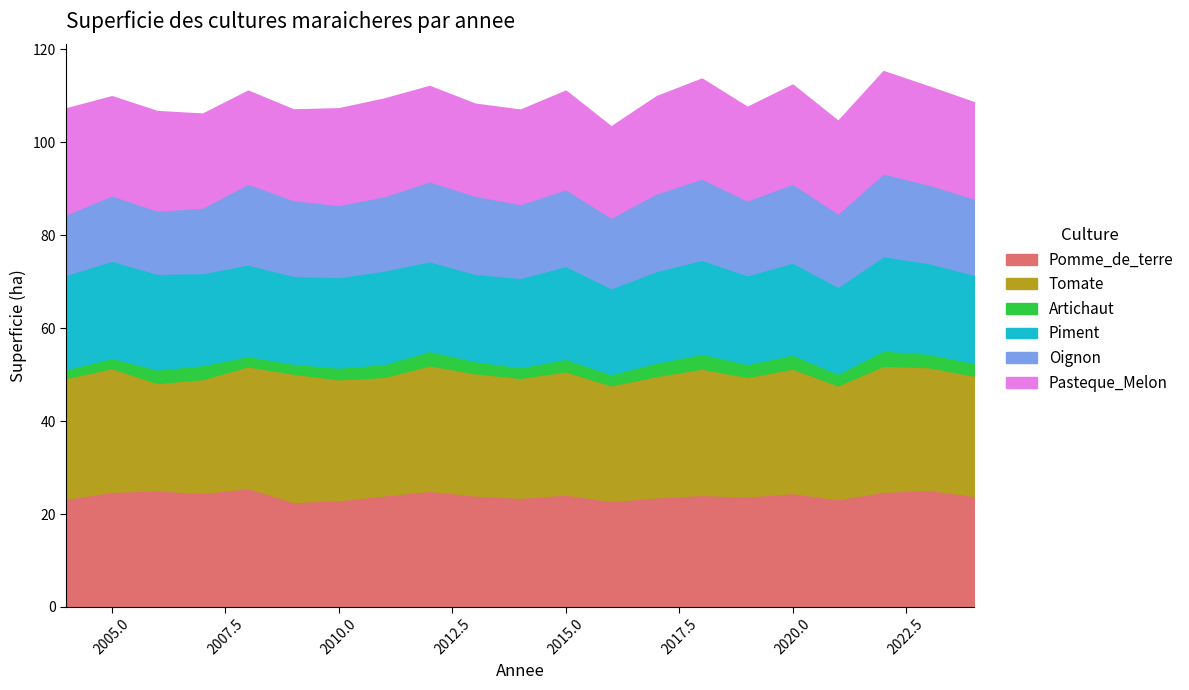

At 2011, list the series in order from largest to smallest.

Tomate, Pomme_de_terre, Pasteque_Melon, Piment, Oignon, Artichaut